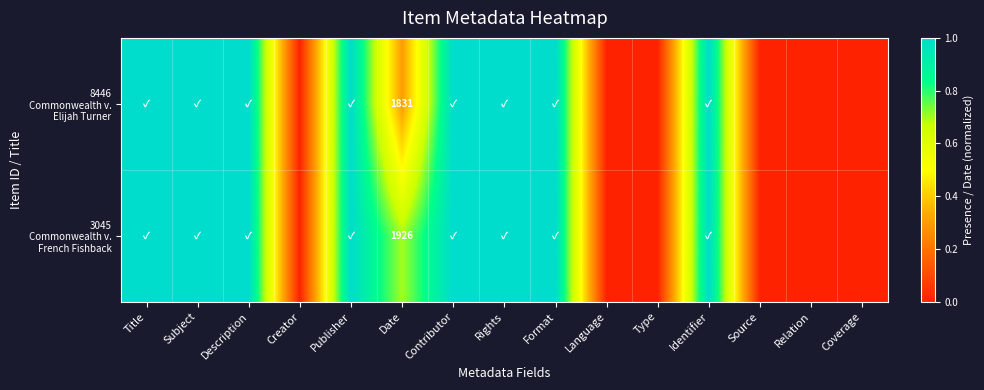

Count the 8446 Commonwealth v. Elijah Turner values in the range 0 to 1.

15